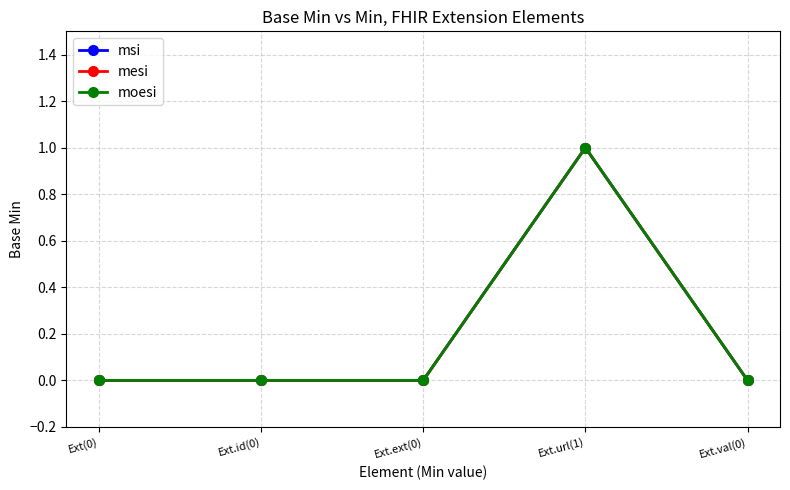

Which series has the widest spread of values?

msi